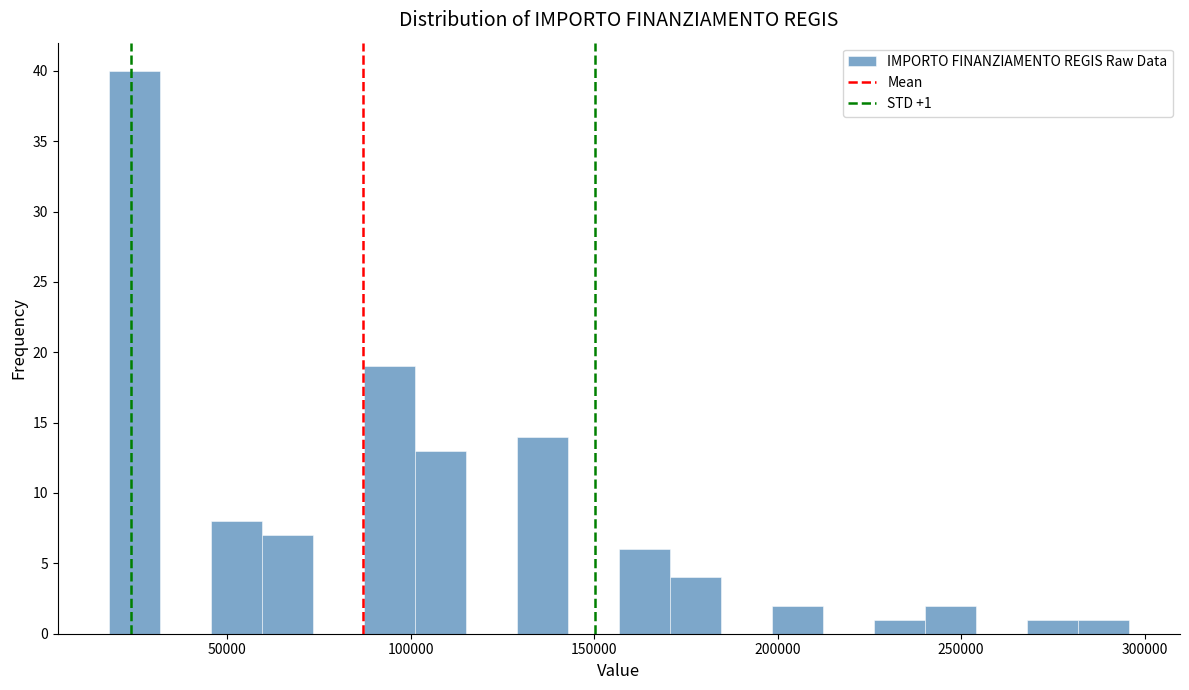

Around what value on the x-axis is the tallest bar? Give the approximate position of its centre, as read against the axis.

25000